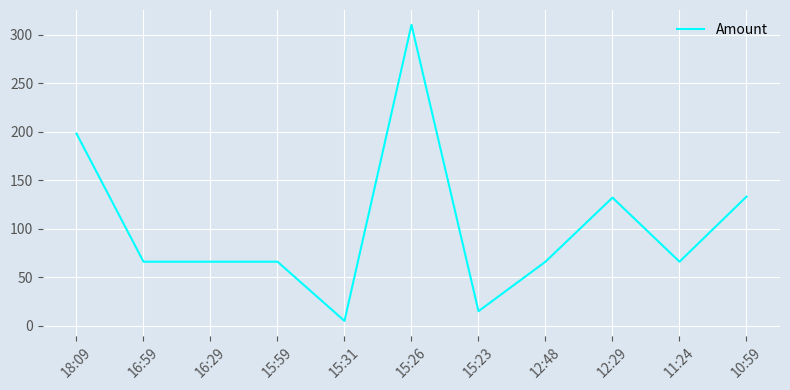

Which label corresponds to the smallest value in the chart?

15:31